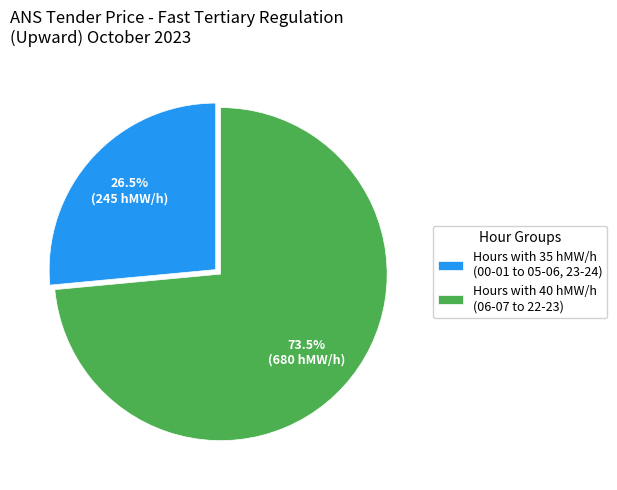

What is the ratio of the value at Hours with 35 hMW/h (00-01 to 05-06, 23-24) to the value at Hours with 40 hMW/h (06-07 to 22-23)?

0.4